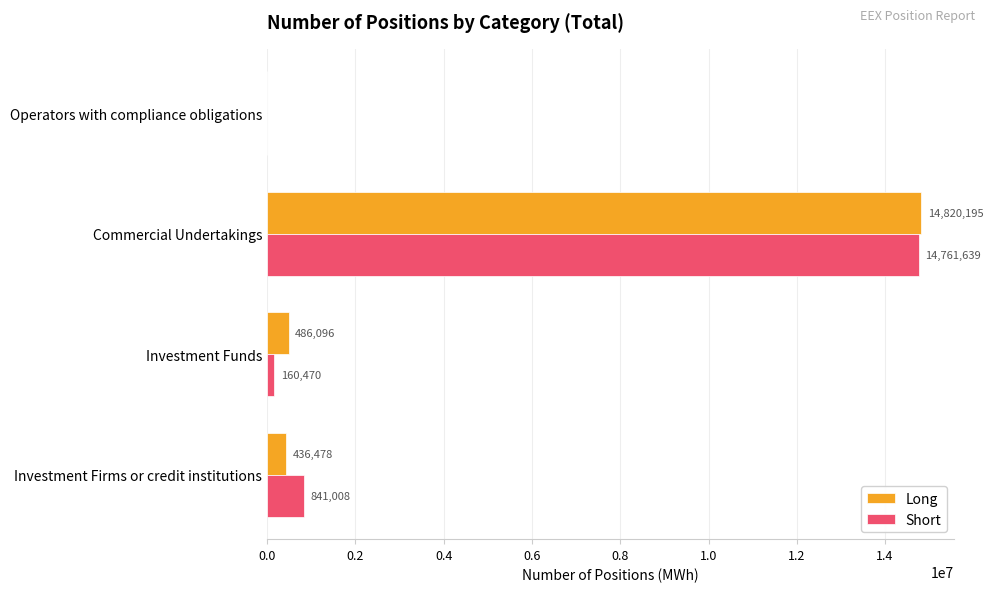

True or false: Long has a value of 9804548 at Commercial Undertakings.

False